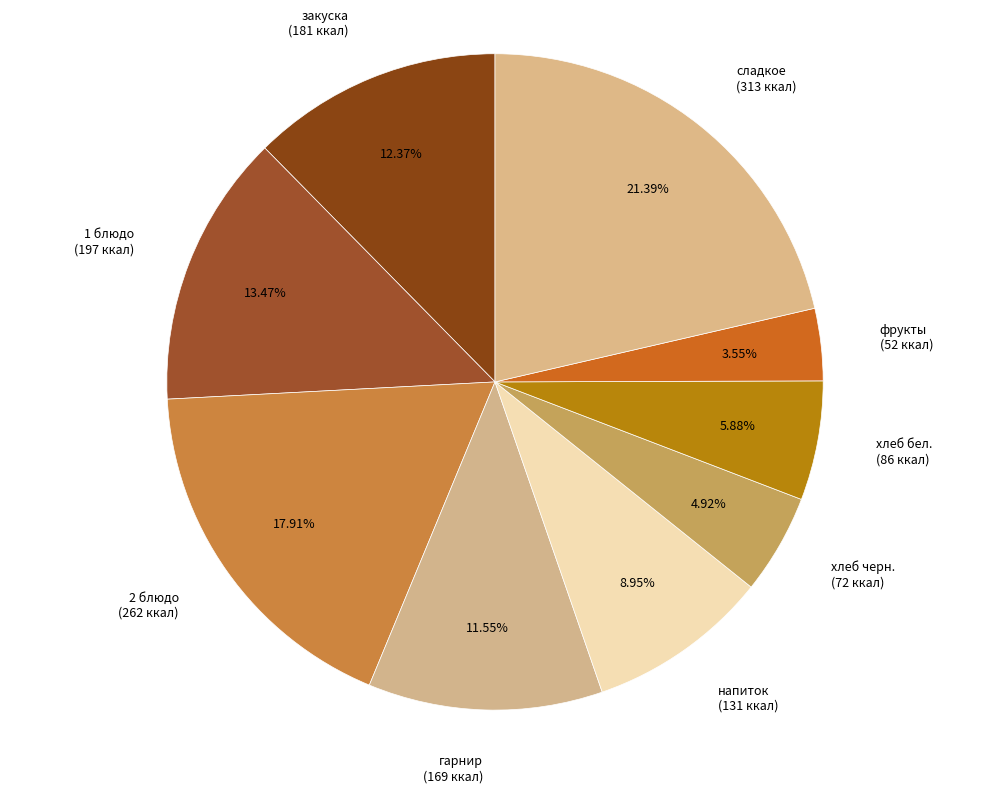

To the nearest percent, what is the difference between the гарнир and хлеб черн. slice percentages?

7%